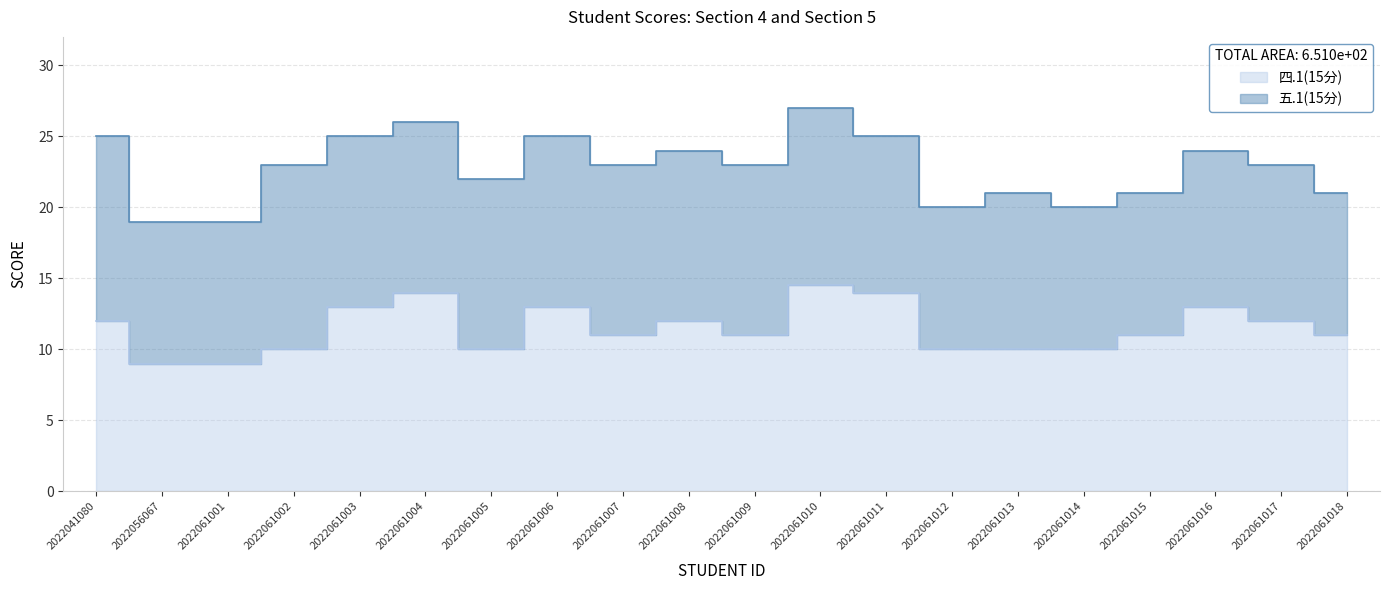

Is it true that the value at 2022061005 is 6.5?

False